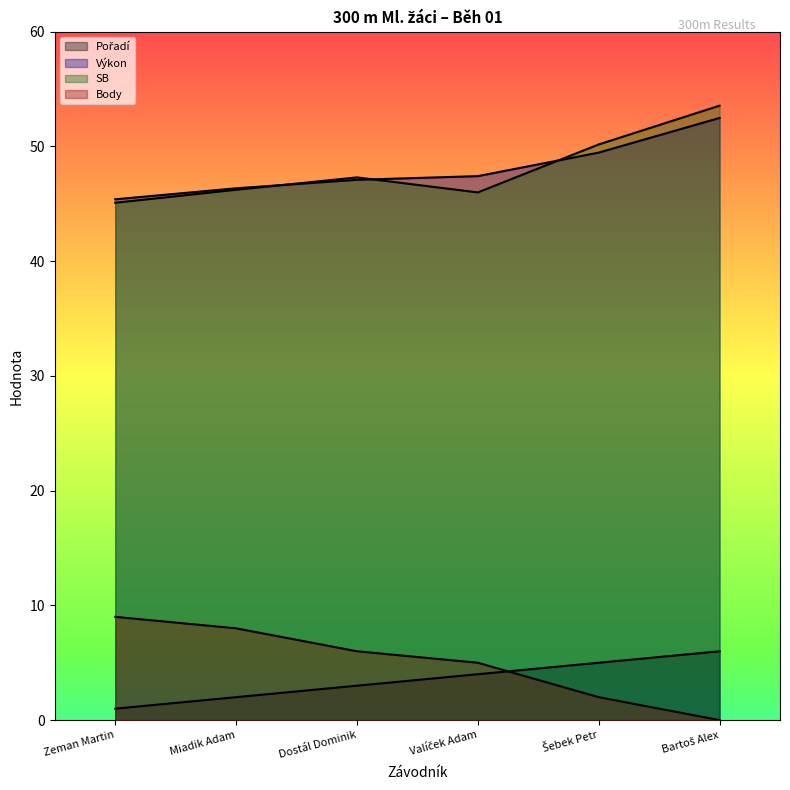

At which label does Pořadí reach its minimum?

Zeman Martin